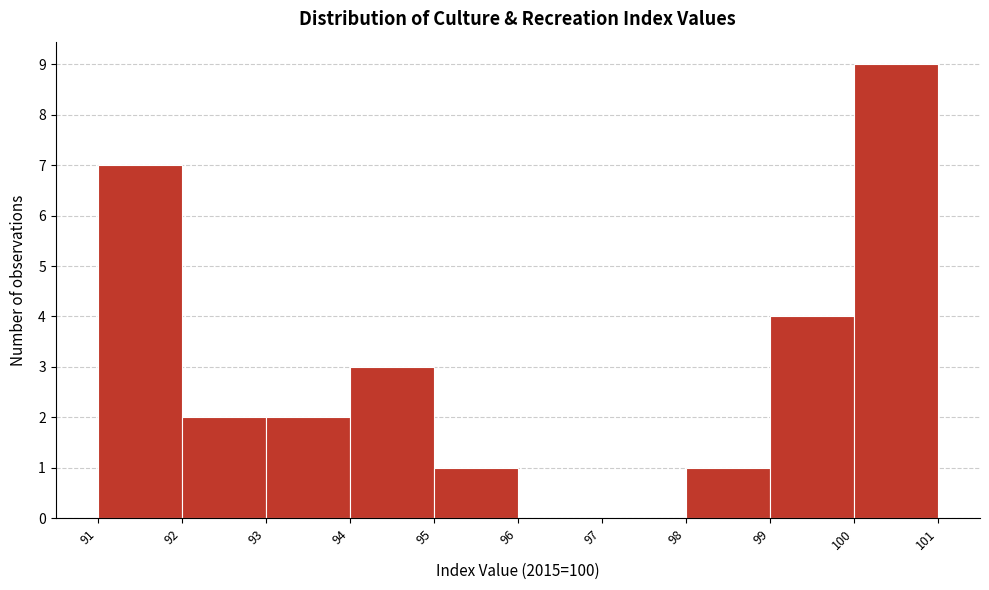

Which range on the x-axis has the tallest bar?

100 to 101